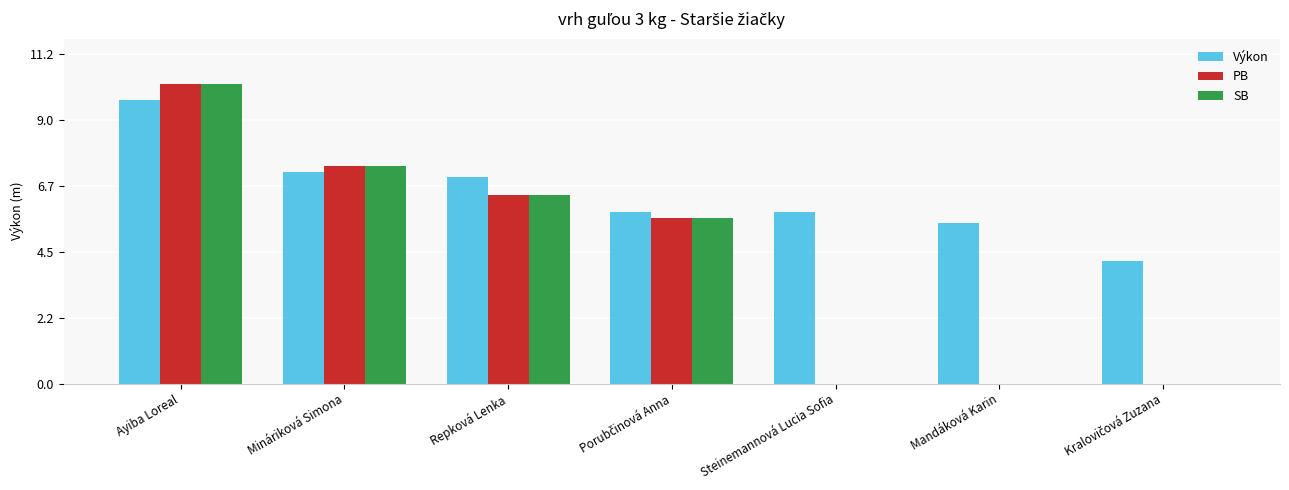

Is it true that PB equals 3.9 at Steinemannová Lucia Sofia?

False